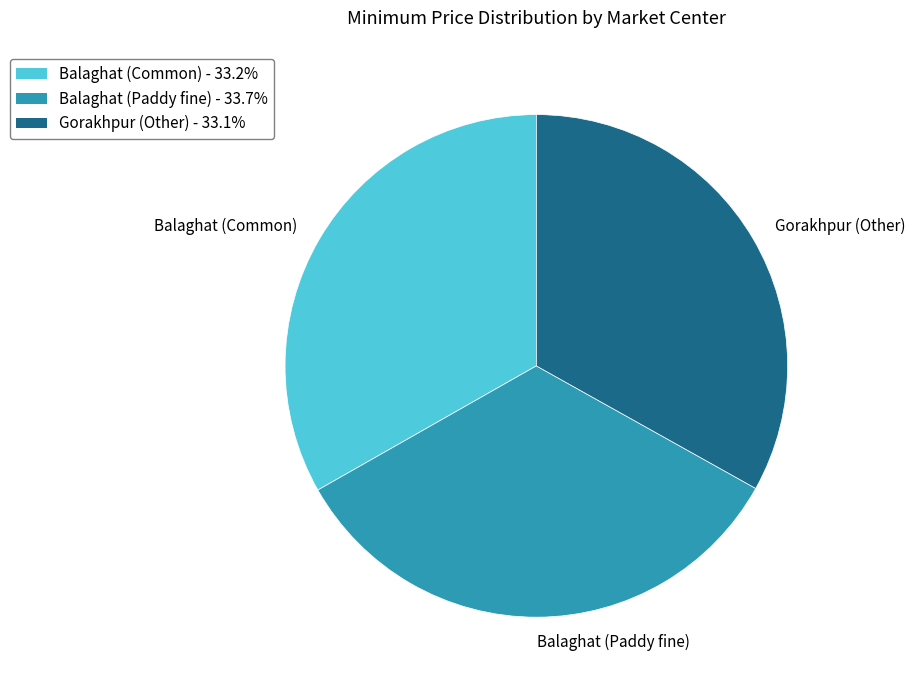

Combined, do Gorakhpur (Other) and Balaghat (Common) account for over 50%?

Yes